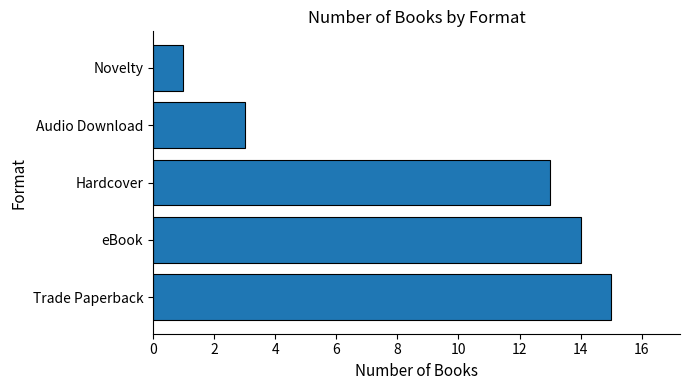

What is the sum of all values?

46